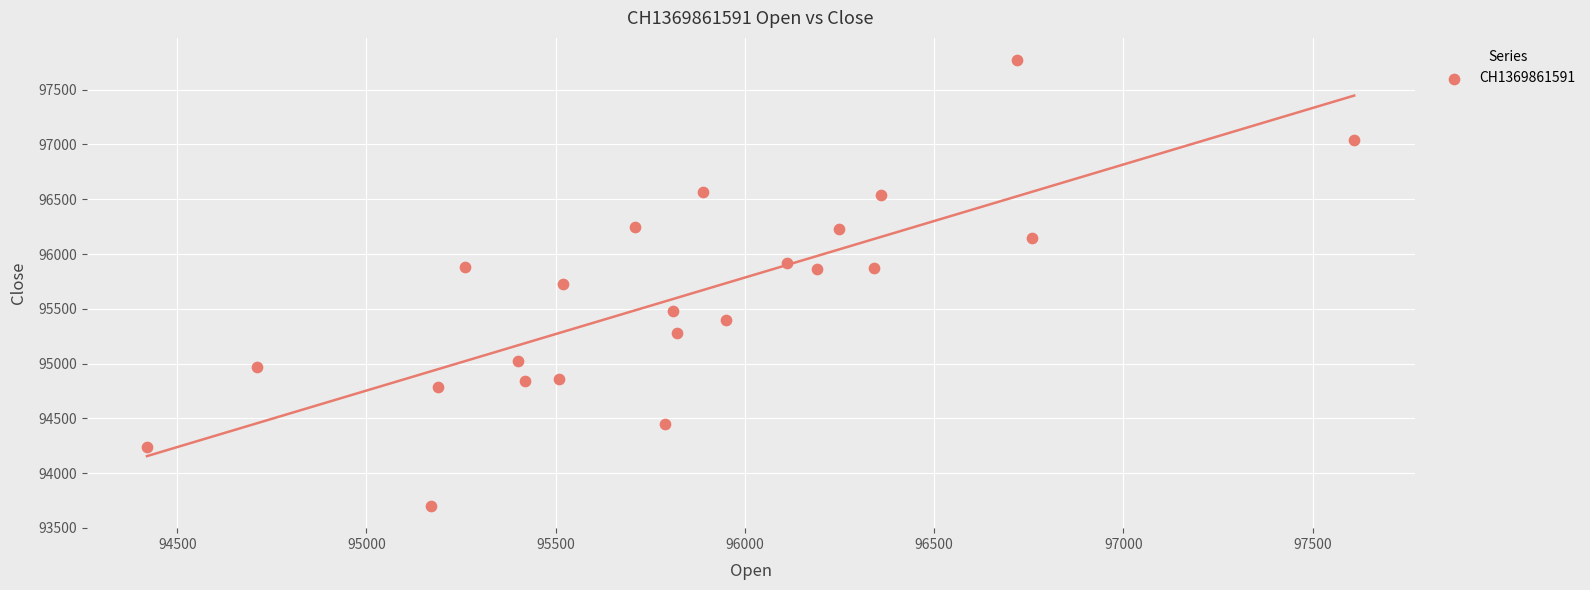

What is the range of X values (max minus min)?

3190